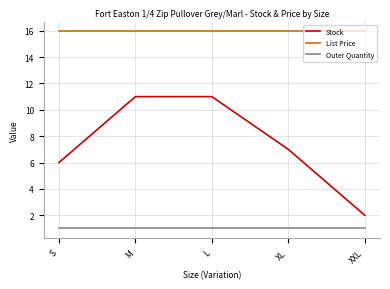

Rank the series by their average value, from highest to lowest.

List Price, Stock, Outer Quantity